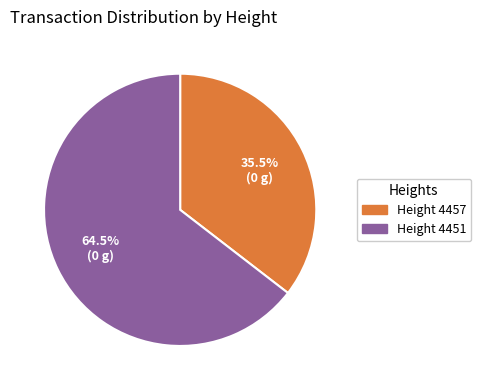

Is there a majority slice in this chart?

Yes